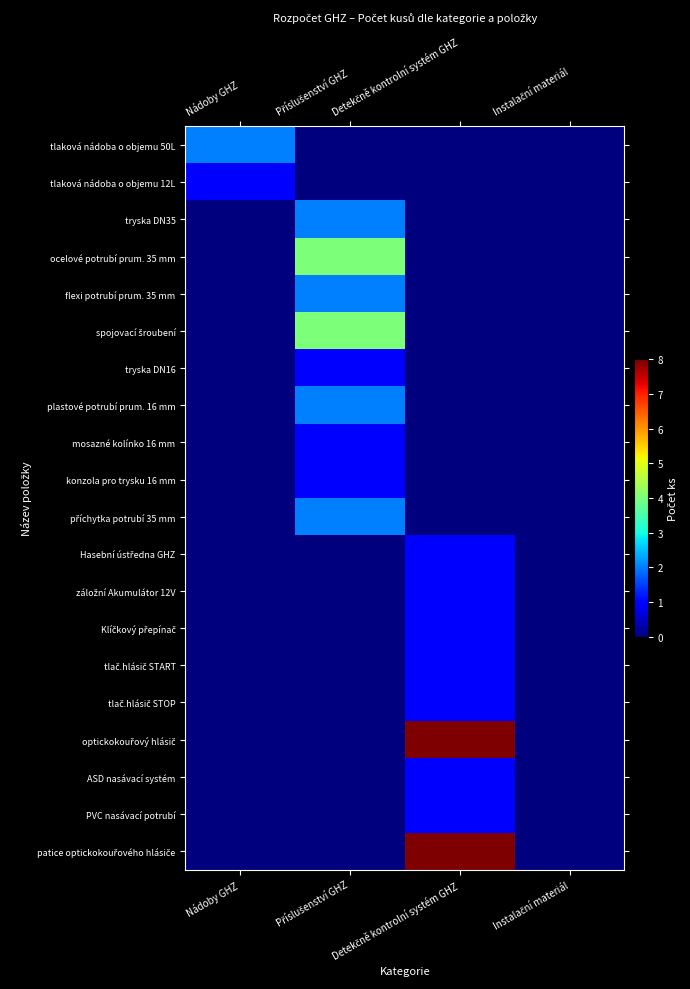

Between Nádoby GHZ and Detekčně kontrolní systém GHZ, which series saw the biggest shift?

optickokouřový hlásič